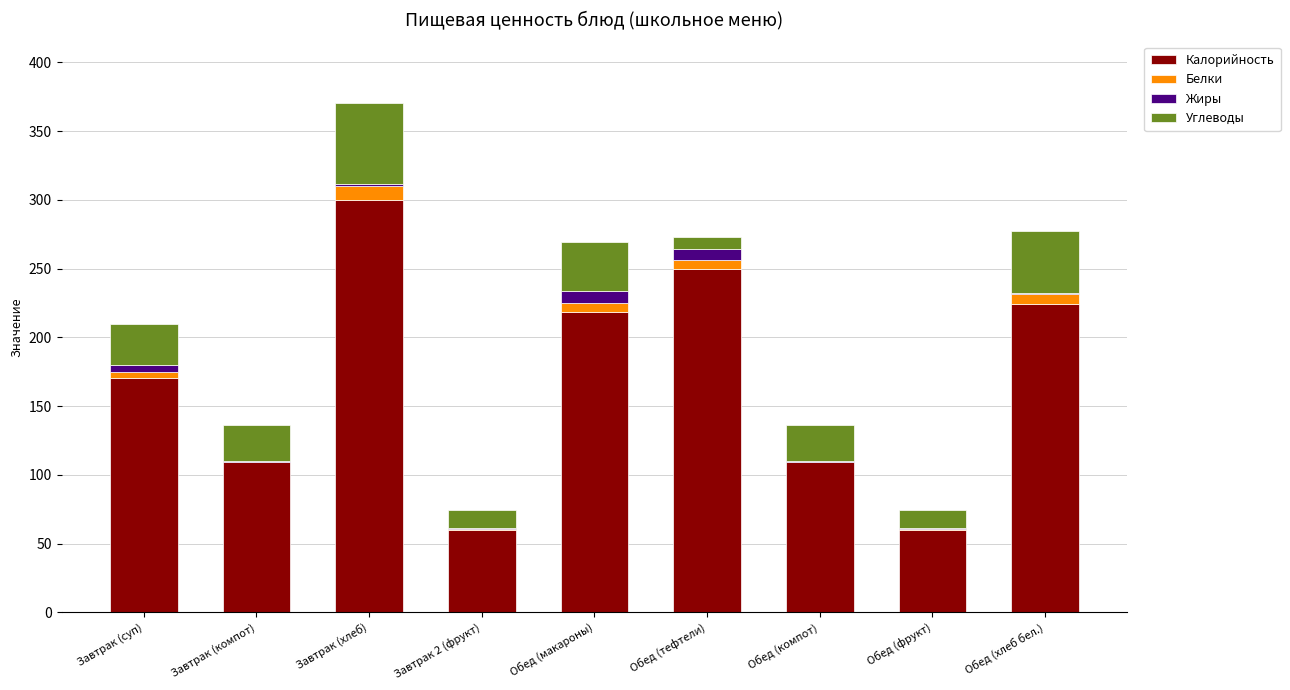

At which category is the sum across all series the highest?

Завтрак (хлеб)